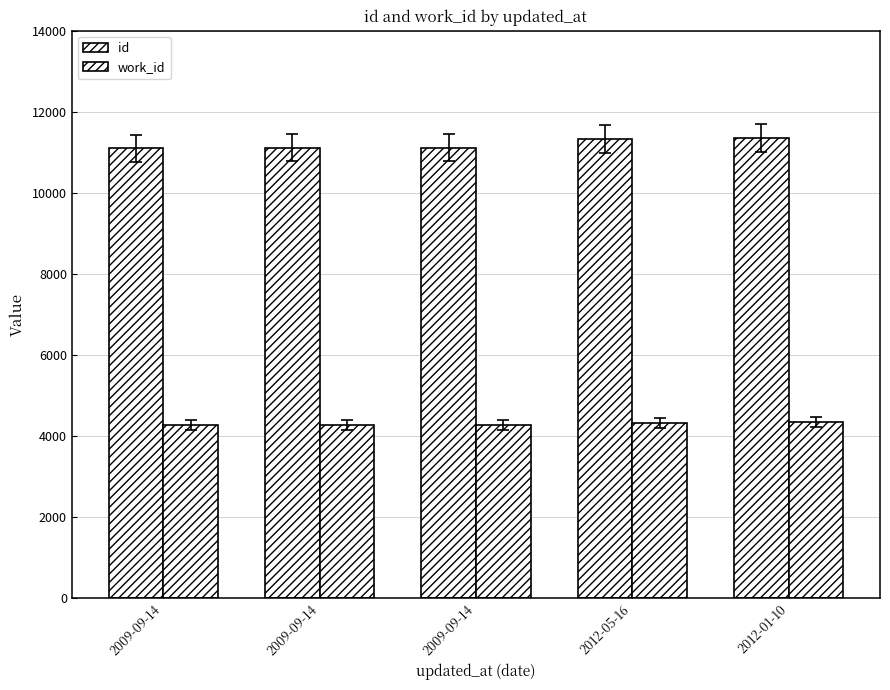

How many bars are there in total?

10